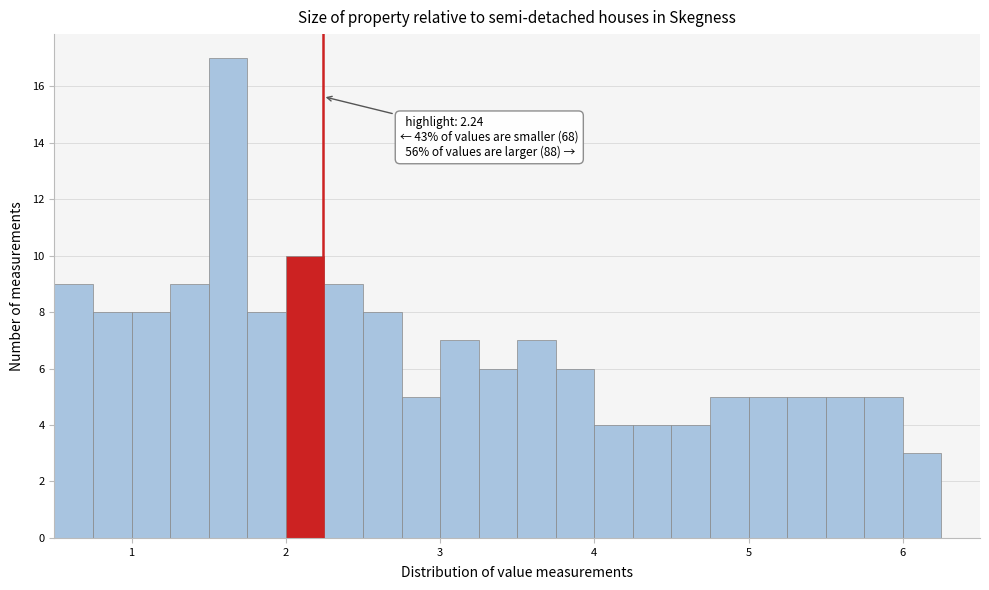

Around what value on the x-axis is the tallest bar? Give the approximate position of its centre, as read against the axis.

1.6